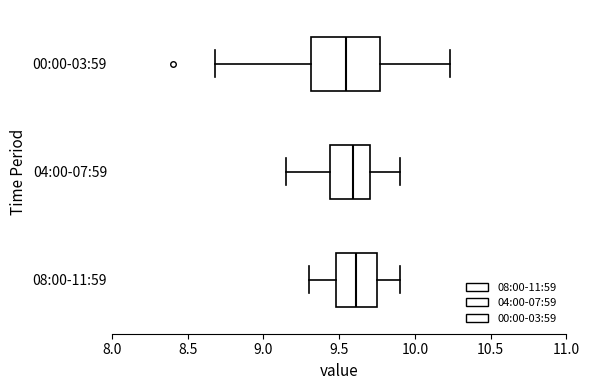

Reading bottom to top, transcribe this box plot: for each box, give where its median line is, the range the box spans, and where its two whiskers end, as read against the x-axis. The values are not printed on the chart, so give them approximately, as read against the axis.

08:00-11:59: median 9.60, box 9.50 to 9.75, whiskers 9.30 to 9.90
04:00-07:59: median 9.60, box 9.45 to 9.70, whiskers 9.15 to 9.90
00:00-03:59: median 9.55, box 9.30 to 9.75, whiskers 8.70 to 10.25